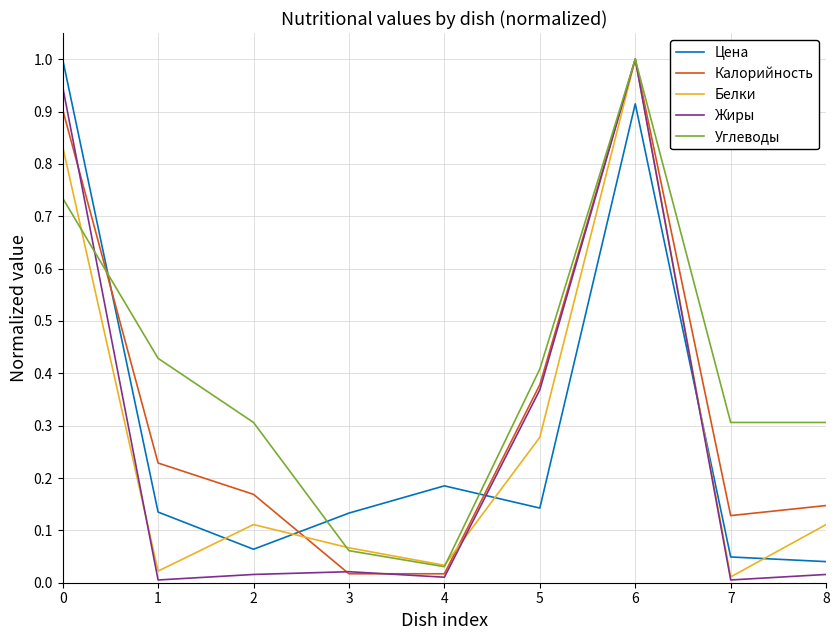

Is the value of Углеводы at 3 greater than the value of Калорийность at 5?

No